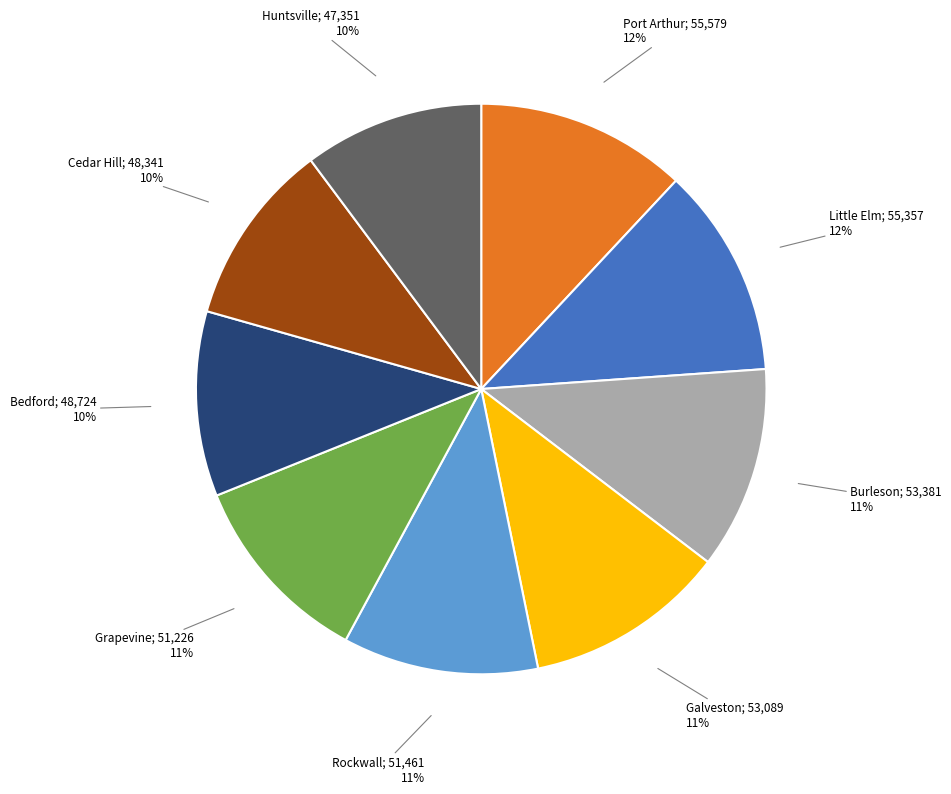

Is there a majority slice in this chart?

No